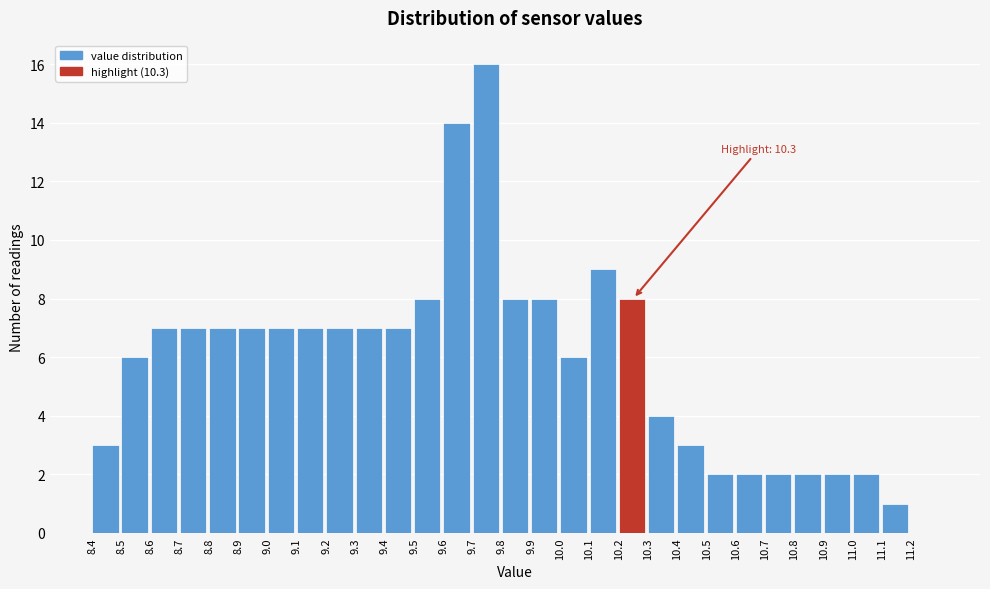

Reading left to right, transcribe all the data shown in this chart.

8.4=3	8.5=6	8.6=7	8.7=7	8.8=7	8.9=7	9.0=7	9.1=7	9.2=7	9.3=7	9.4=7	9.5=8	9.6=14	9.7=16	9.8=8	9.9=8	10.0=6	10.1=9	10.2=8	10.3=4	10.4=3	10.5=2	10.6=2	10.7=2	10.8=2	10.9=2	11.0=2	11.1=1	11.2=0